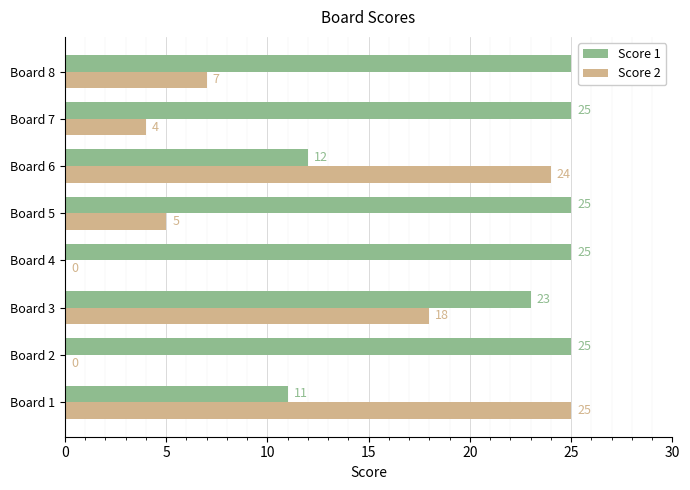

How many Score 1 values are between 23 and 25?

6